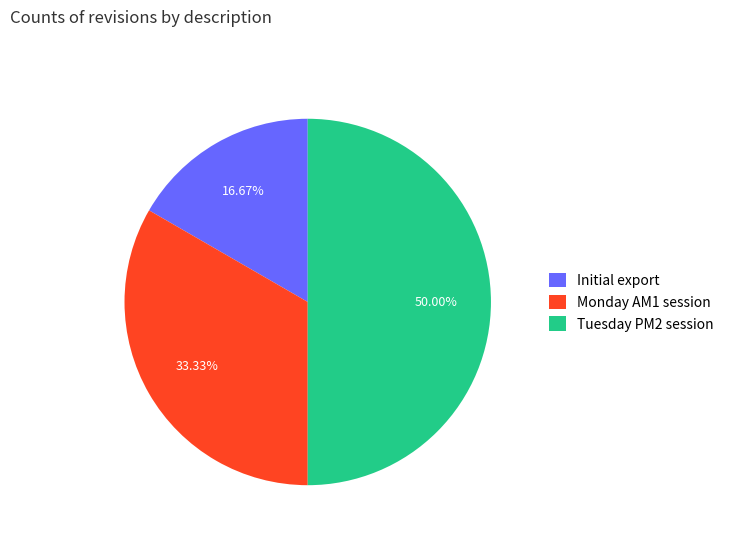

How many segments does this pie chart have?

3